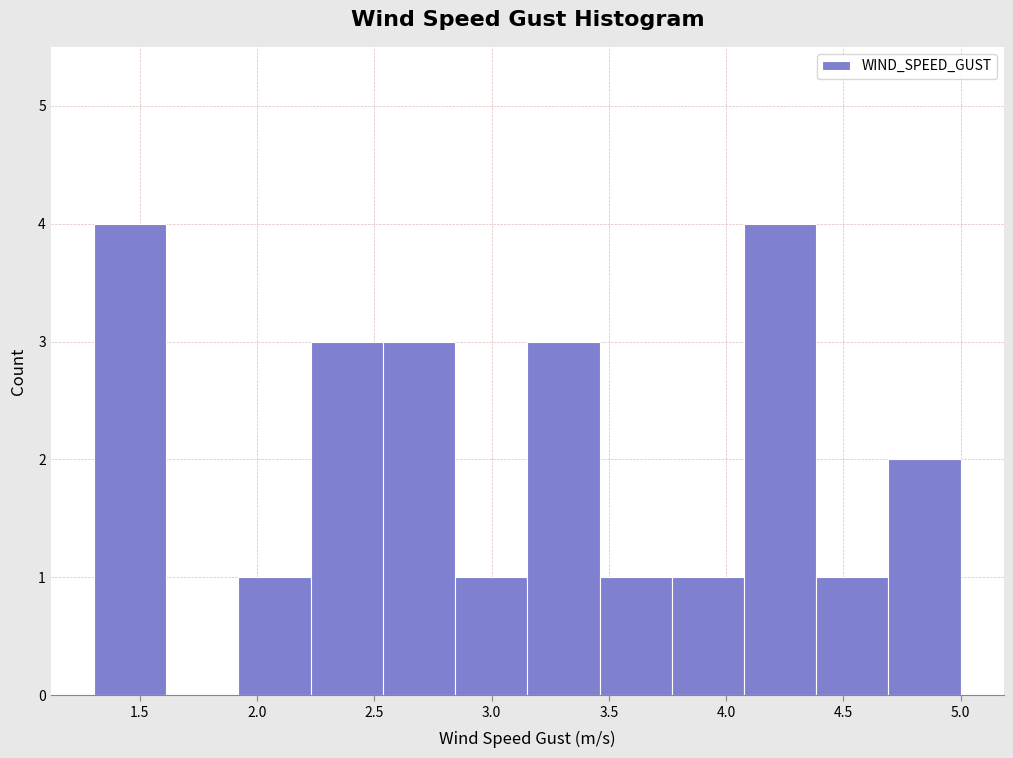

Reading left to right, list every bar in this chart as the range it spans on the x-axis followed by its height. Neither the bar edges nor the heights are printed on the chart, so give them approximately, as read against the axes.

1.30 to 1.60: 4
1.60 to 1.90: 0
1.90 to 2.25: 1
2.25 to 2.55: 3
2.55 to 2.85: 3
2.85 to 3.15: 1
3.15 to 3.45: 3
3.45 to 3.75: 1
3.75 to 4.10: 1
4.10 to 4.40: 4
4.40 to 4.70: 1
4.70 to 5.00: 2